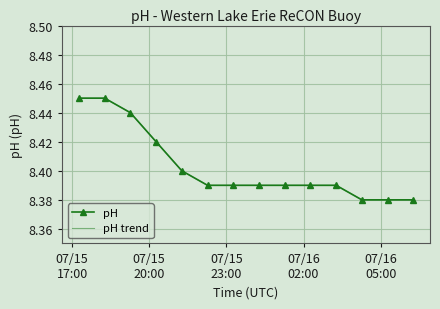

Which series has the largest total across all categories?

pH